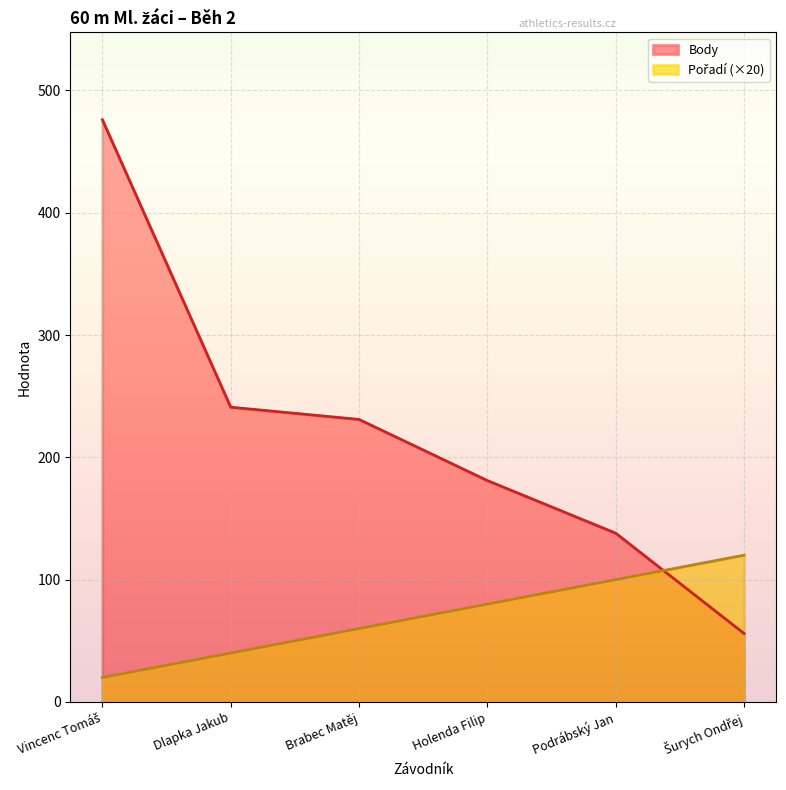

Between Vincenc Tomáš and Podrábský Jan, which series saw the biggest shift?

Body